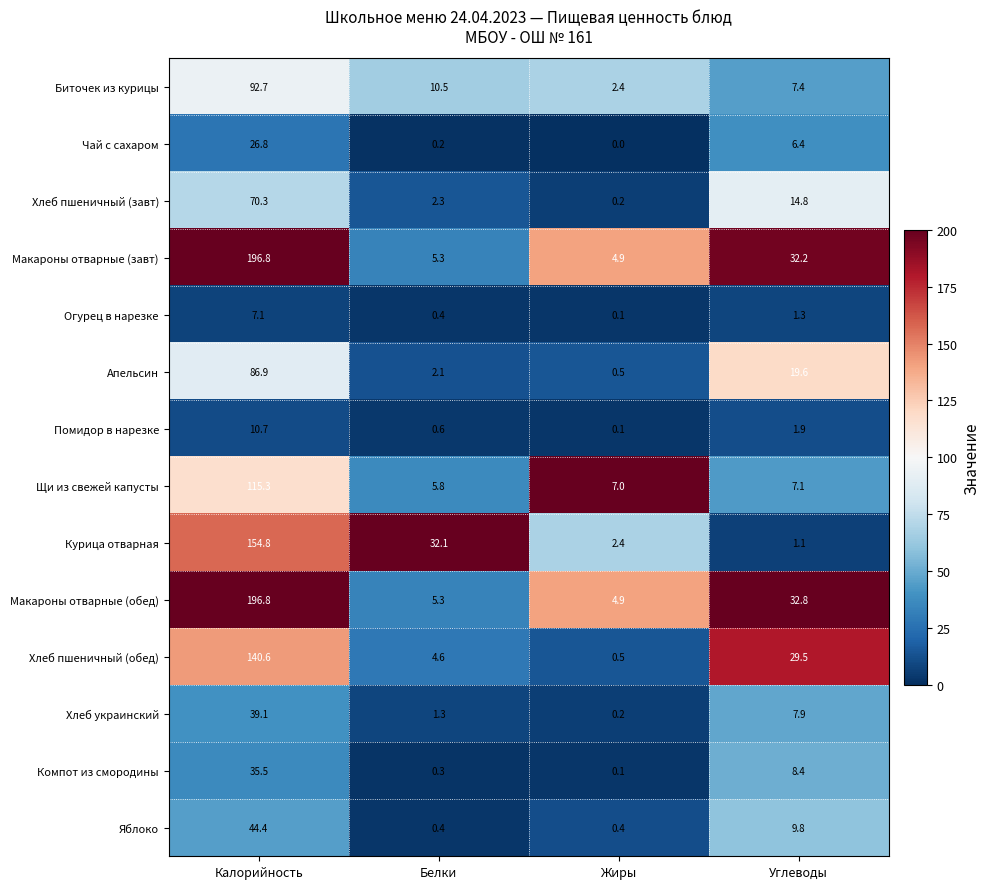

At how many categories does at least one series exceed 164?

1